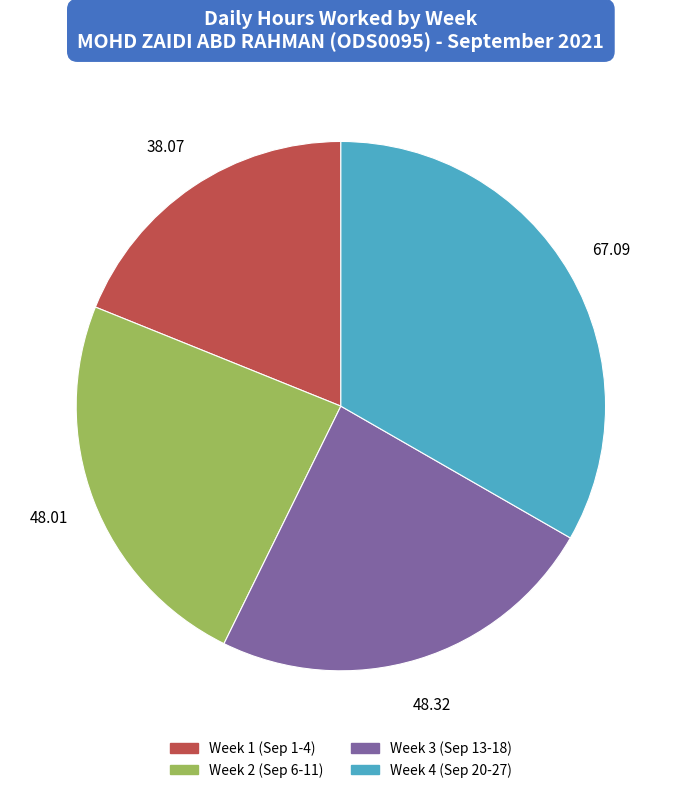

Is there a majority slice in this chart?

No